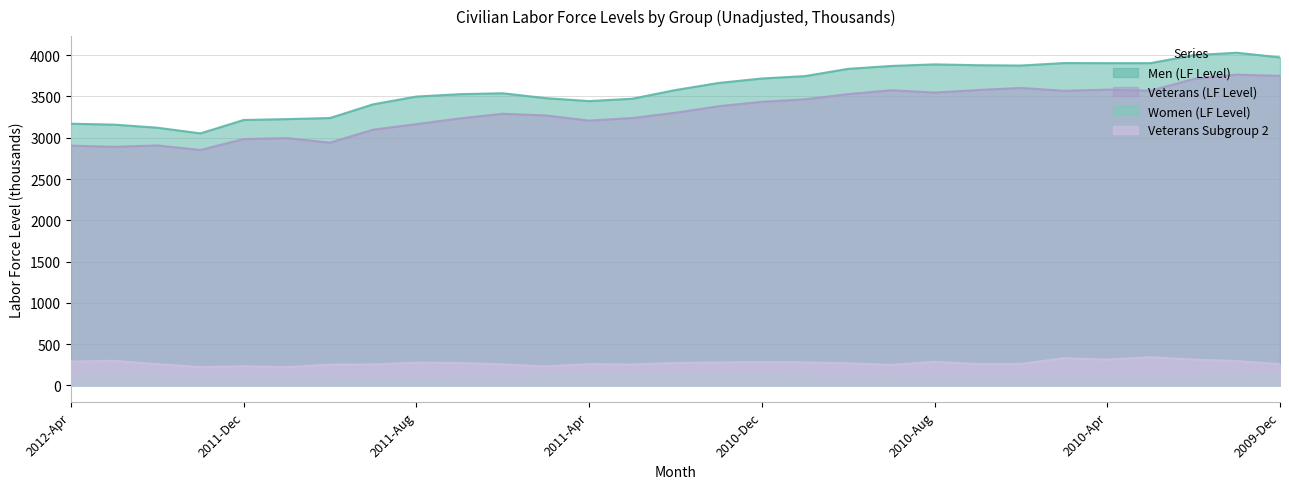

Between 2011-Mar and 2010-Sep, which is larger?

2010-Sep